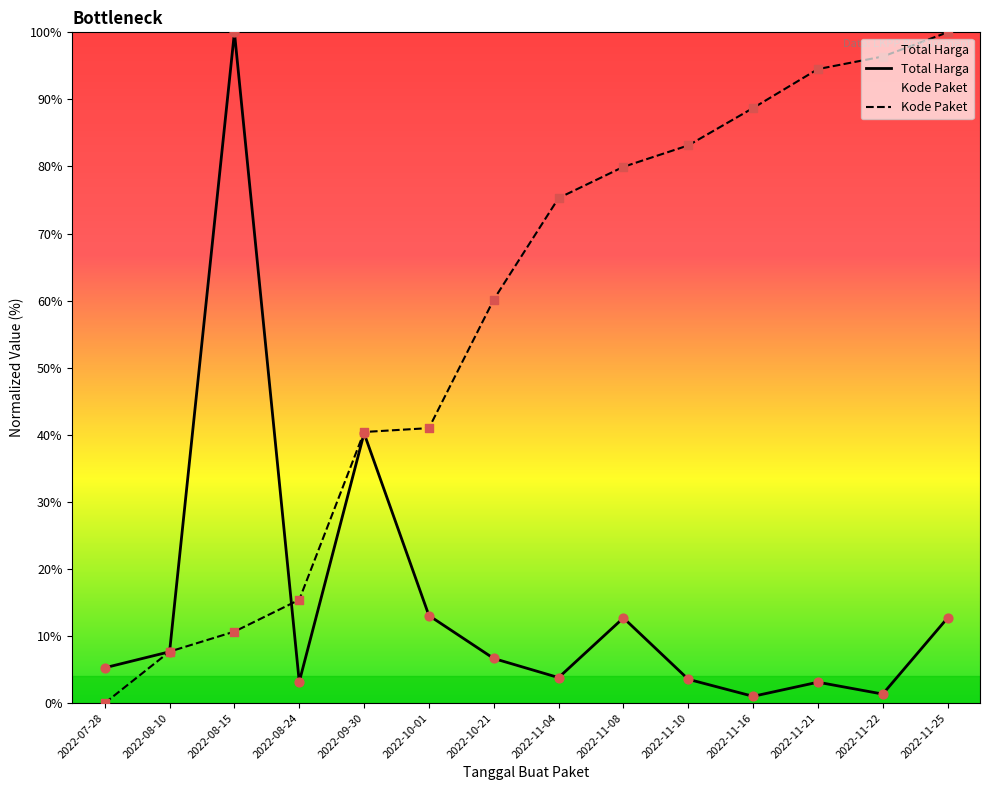

At which category is the sum across all series the highest?

2022-11-25